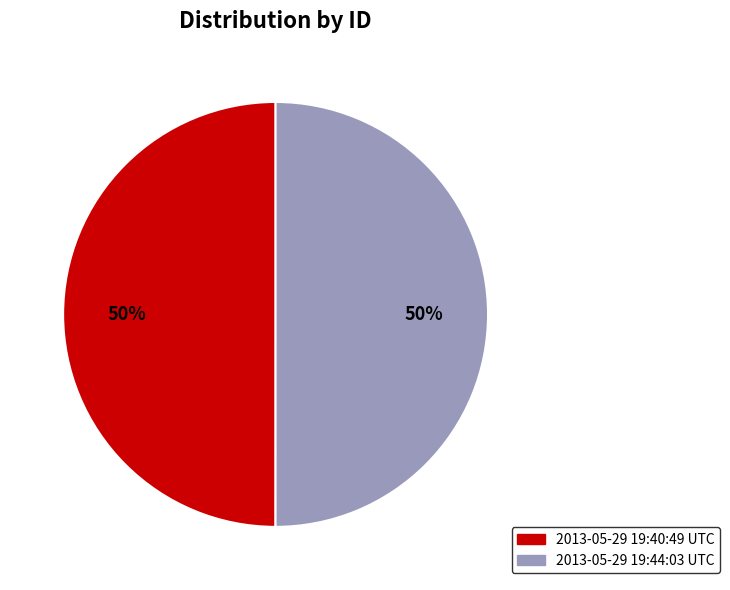

True or false: 2013-05-29 19:44:03 UTC accounts for 50% of the total.

True